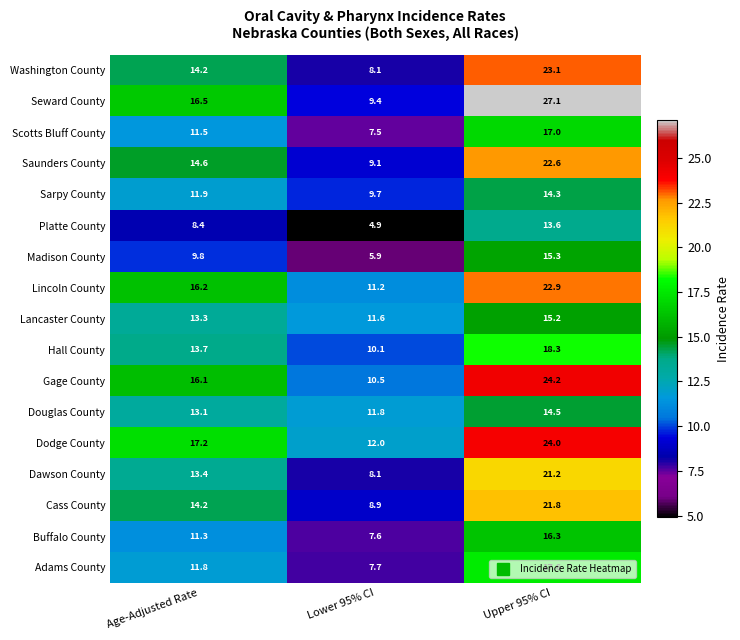

Which series has the largest total across all categories?

Dodge County